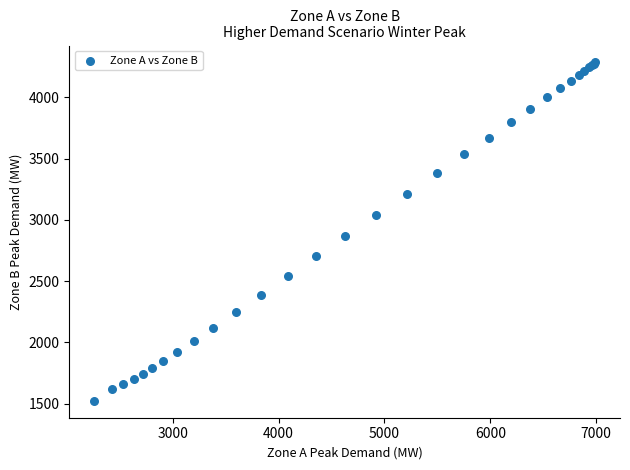

What Y value in the scatter plot is closest to 2904?

2866